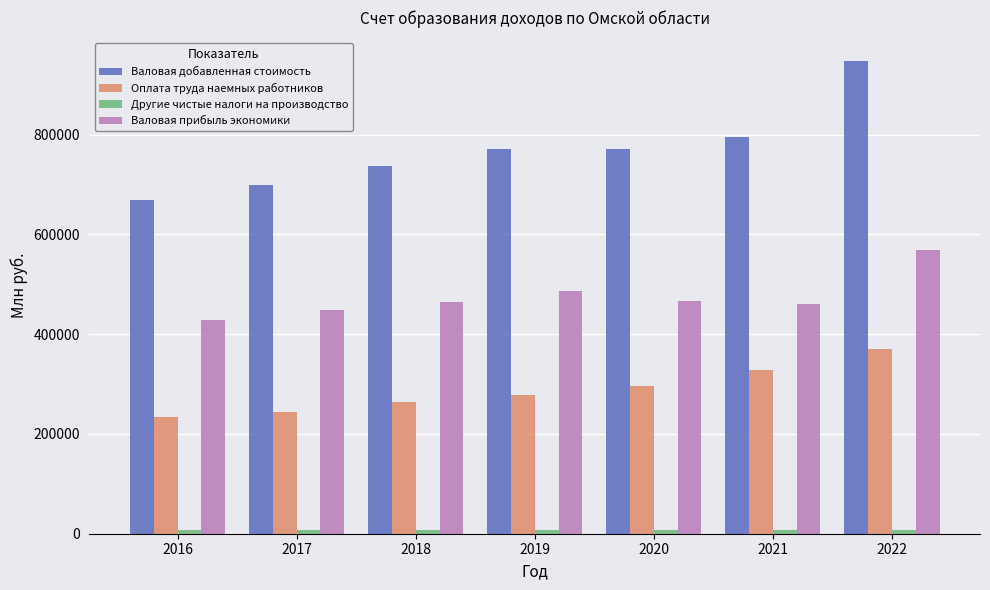

What is the maximum value shown in the chart?

947059.4